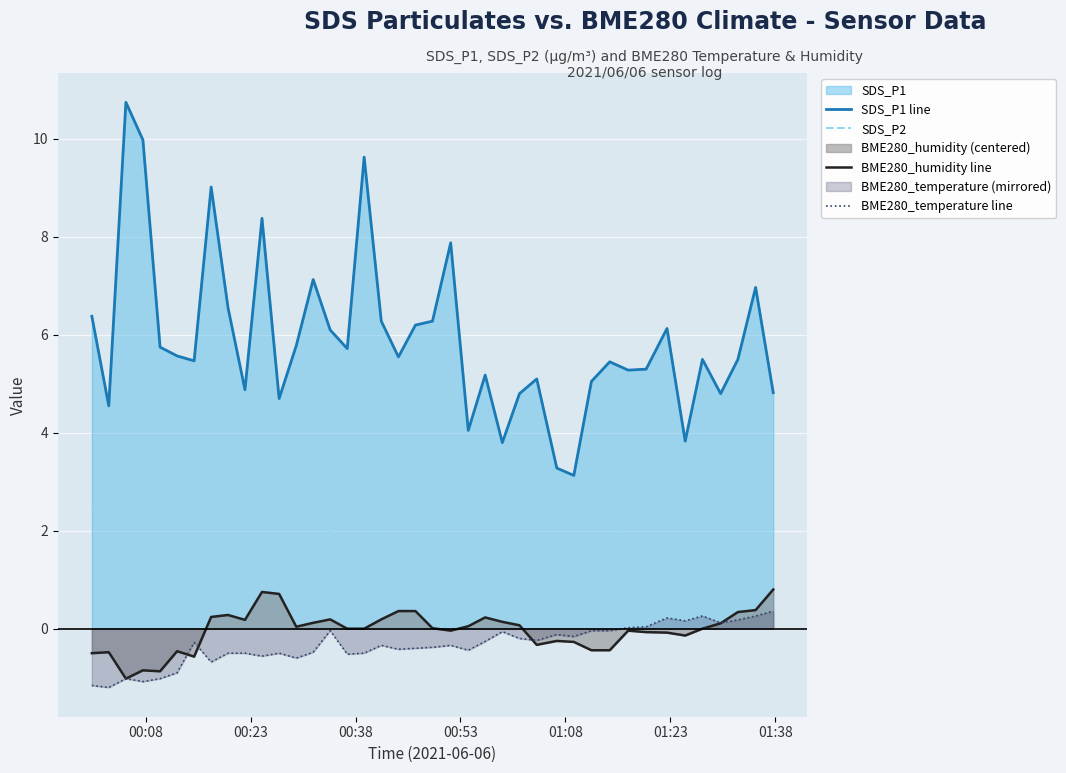

What is the average value of the SDS_P1 line series?

5.9